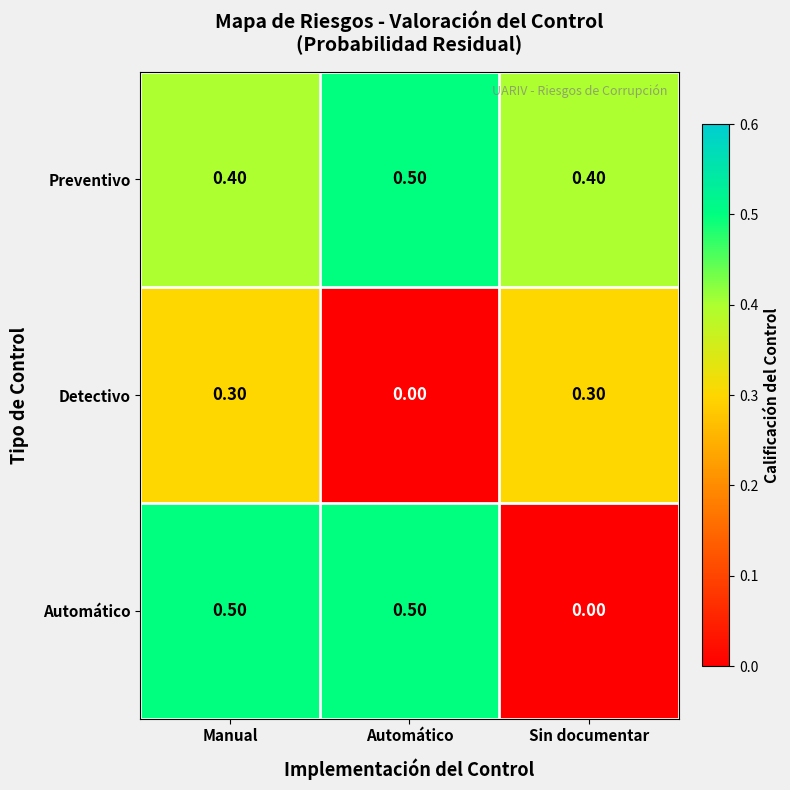

Where is Automático nearest to the value 0?

Sin documentar